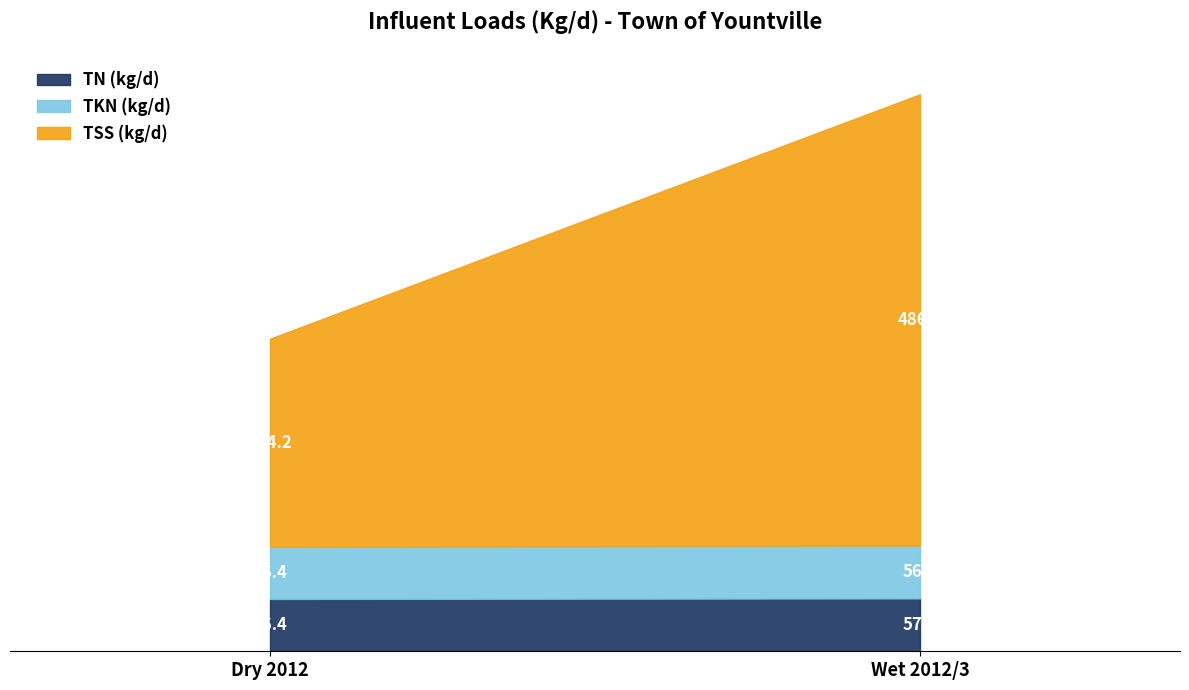

At Dry 2012, list the series in order from largest to smallest.

TSS (kg/d), TN (kg/d), TKN (kg/d)